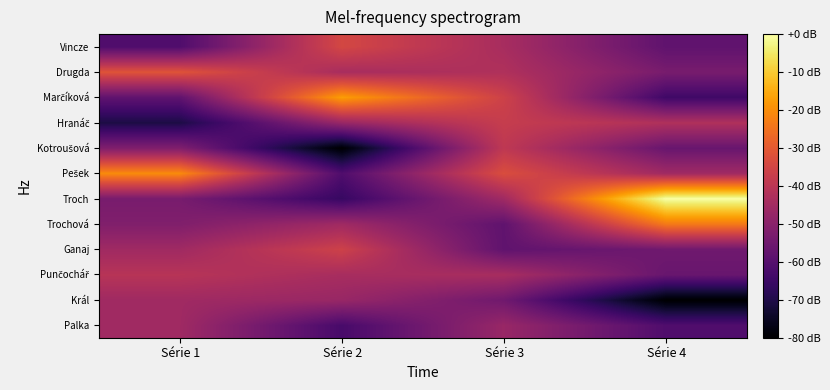

What is the difference between the highest and lowest values at Série 3?

25.1